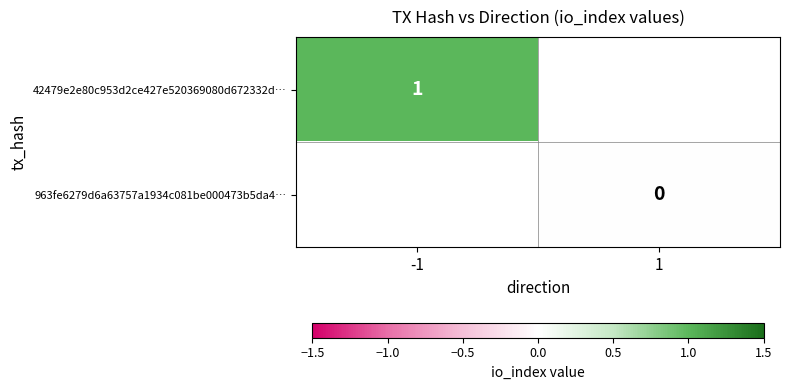

Rank the series by their maximum value, from highest to lowest.

42479e2e80c953d2ce427e520369080d672332d…, 963fe6279d6a63757a1934c081be000473b5da4…